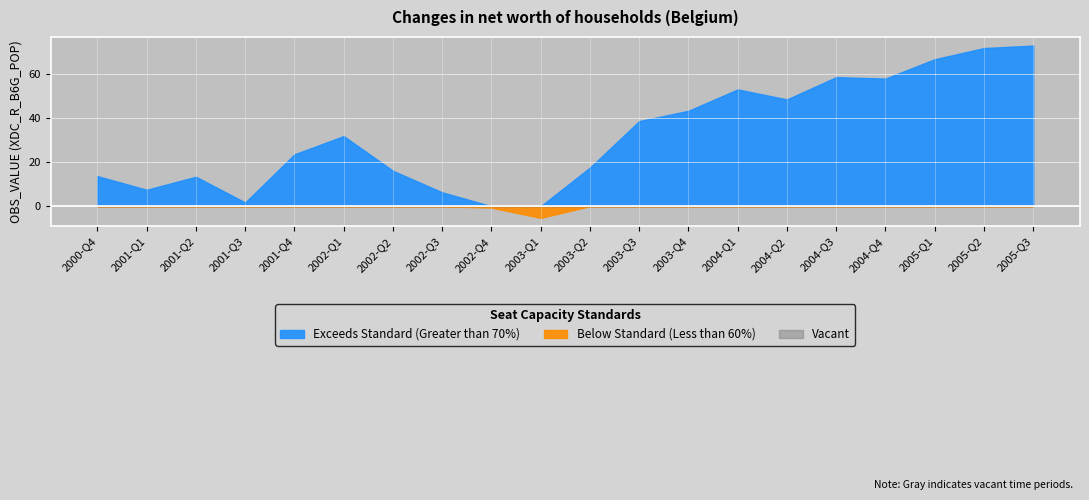

List the labels in order of value, smallest first.

2003-Q1, 2002-Q4, 2001-Q3, 2002-Q3, 2001-Q1, 2001-Q2, 2000-Q4, 2002-Q2, 2003-Q2, 2001-Q4, 2002-Q1, 2003-Q3, 2003-Q4, 2004-Q2, 2004-Q1, 2004-Q4, 2004-Q3, 2005-Q1, 2005-Q2, 2005-Q3